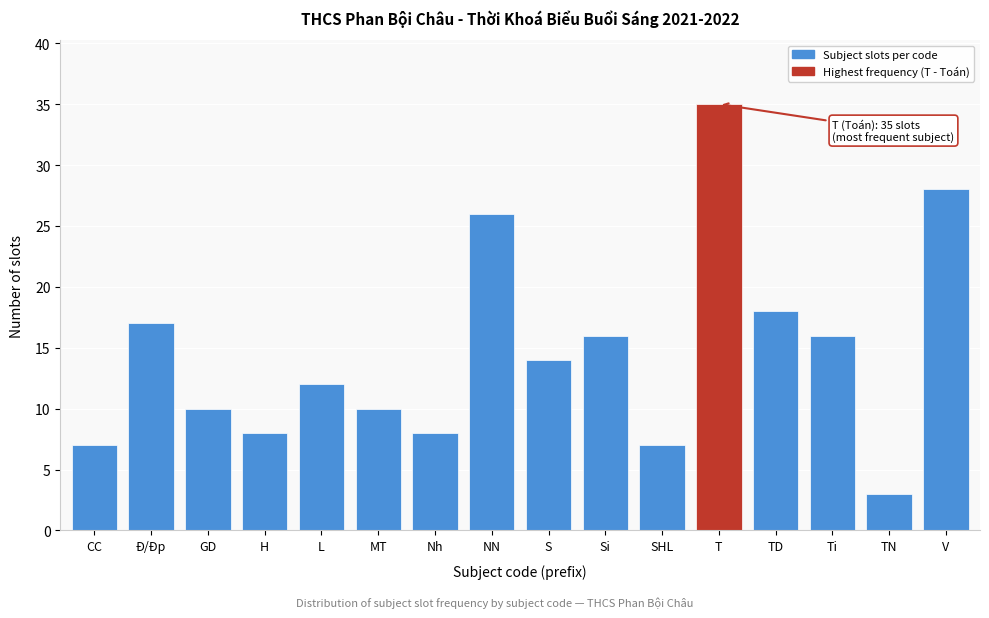

Reading left to right, extract all data points from this chart.

7	17	10	8	12	10	8	26	14	16	7	35	18	16	3	28